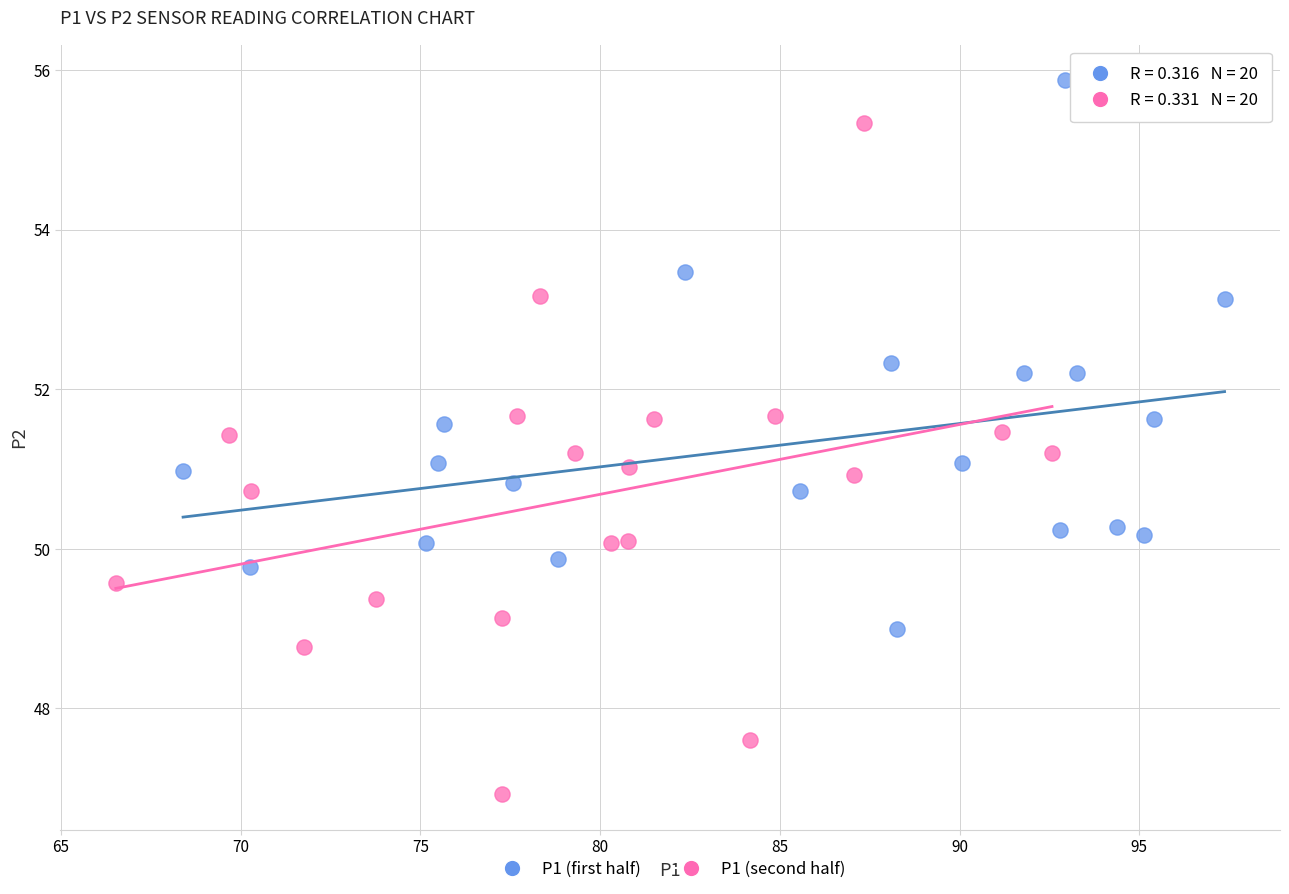

Which series contains the lowest Y value?

P1 (second half)